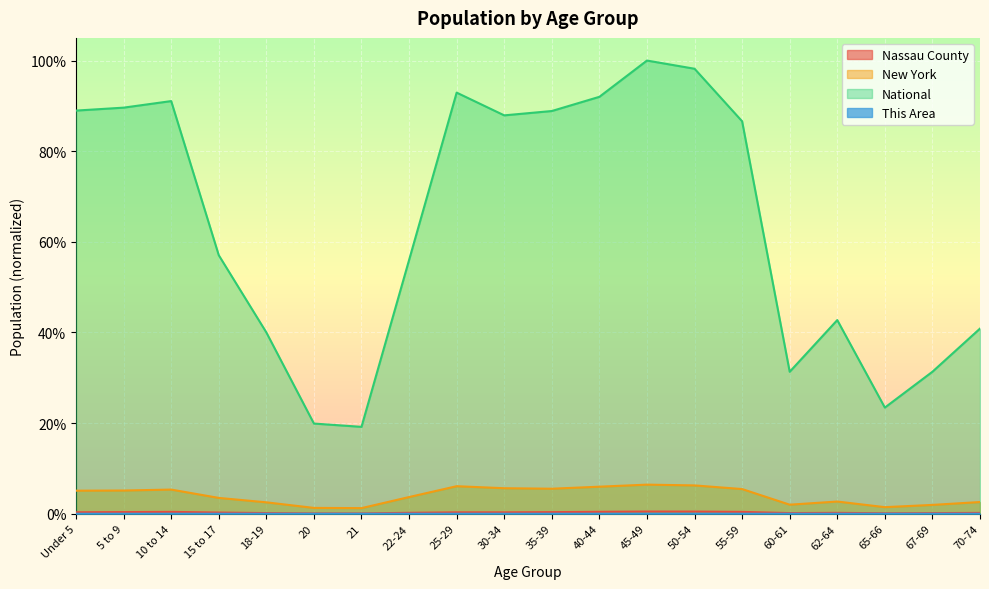

How many data points does each series have?

20